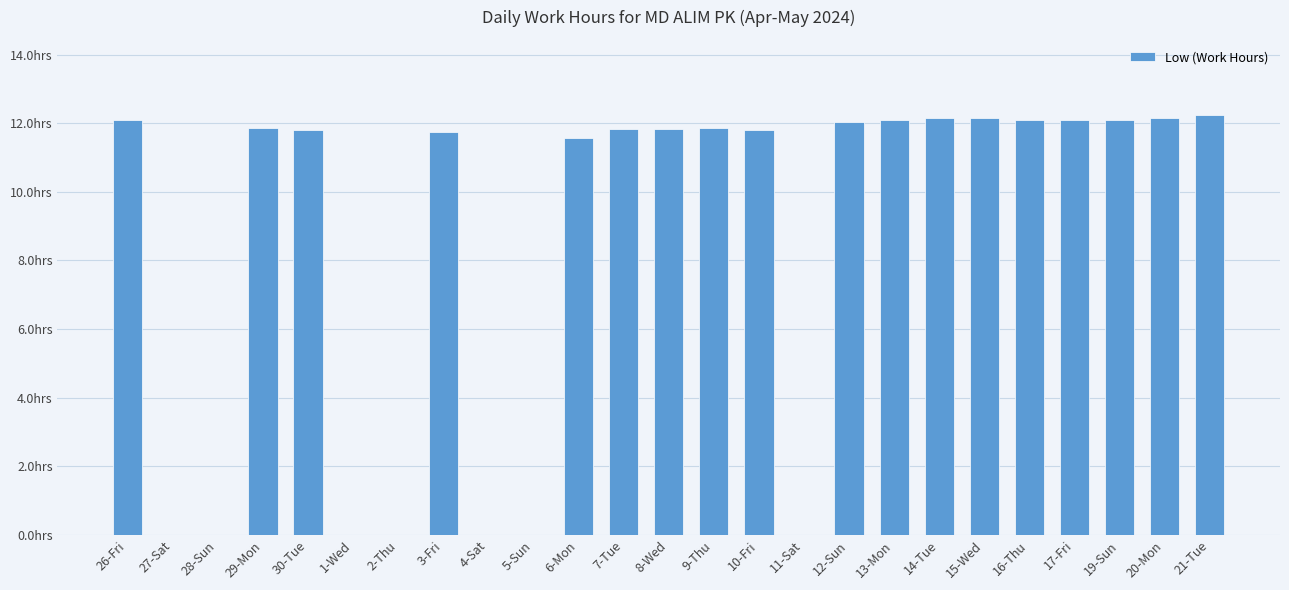

Between 19-Sun and 15-Wed, which is larger?

15-Wed